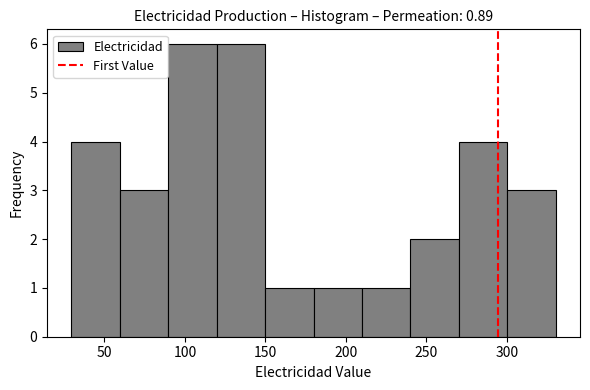

How tall is the bar that spans 120 to 150 on the x-axis? Neither the bar edges nor the heights are printed on the chart, so give them approximately, as read against the axes.

6